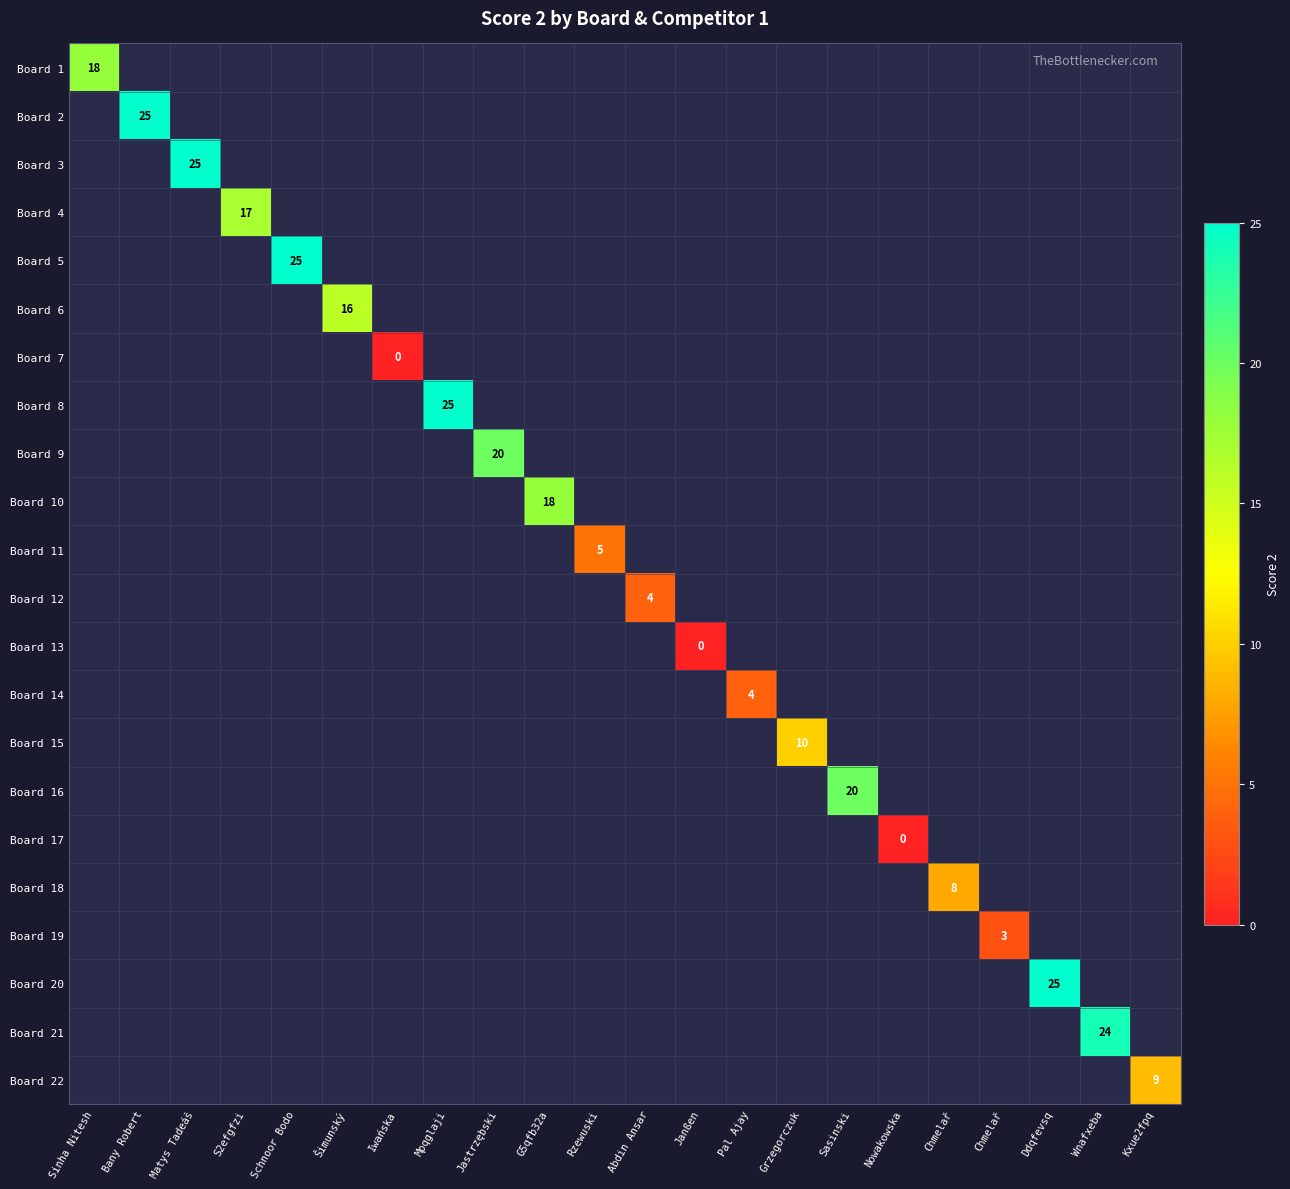

At how many categories does at least one series exceed 23?

6